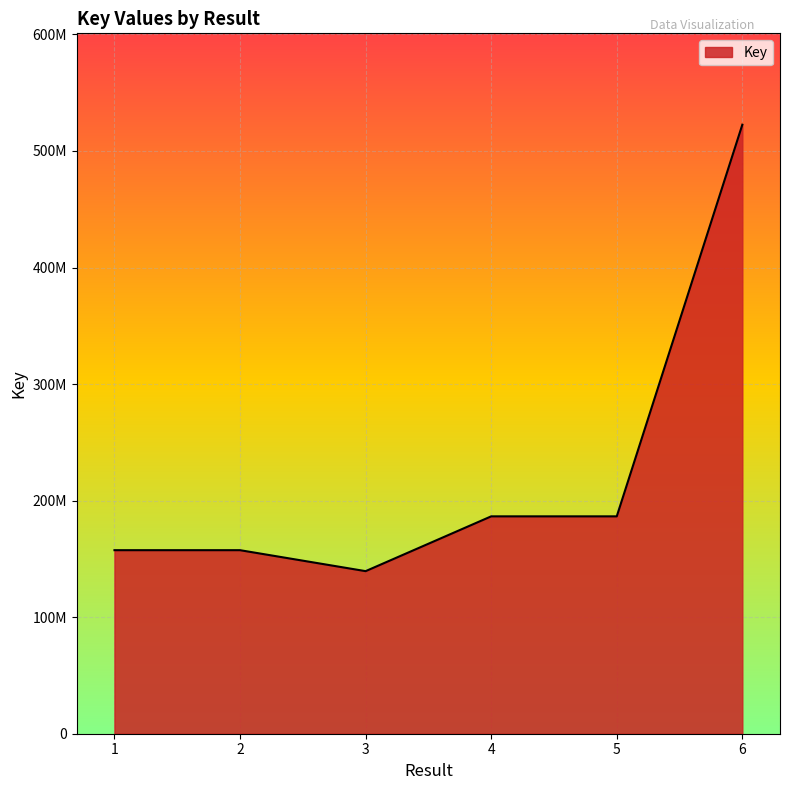

At which category does the data reach its first local peak?

4